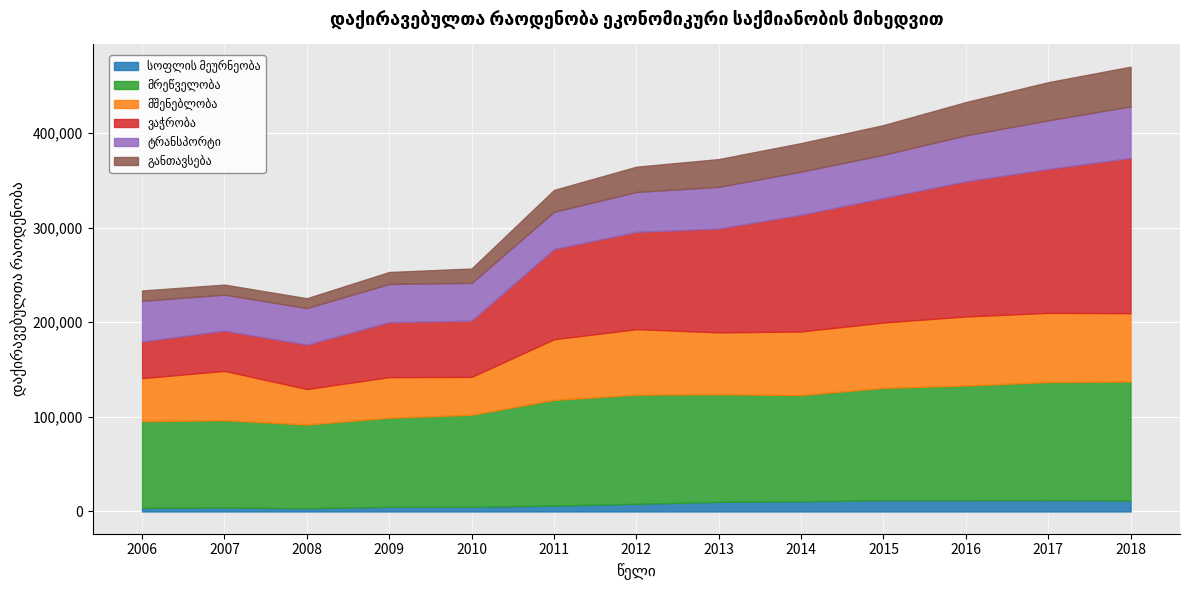

List the series in order of their peak value, highest first.

ვაჭრობა, მრეწველობა, მშენებლობა, ტრანსპორტი, განთავსება, სოფლის მეურნეობა